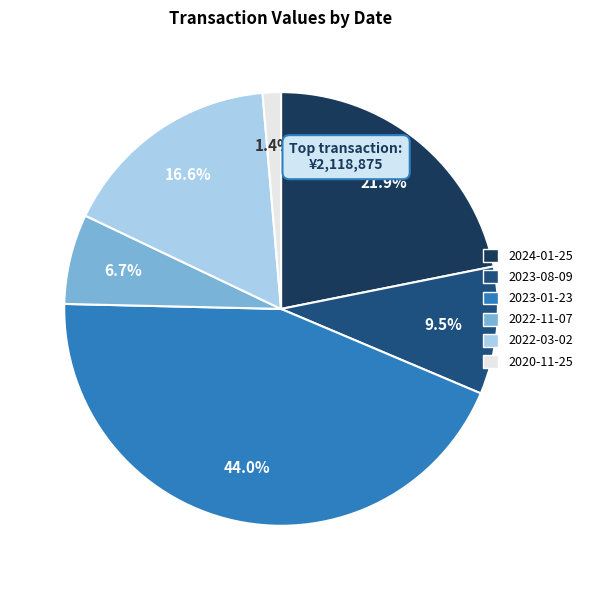

Do 2020-11-25 and 2022-03-02 together represent more than half of the pie?

No